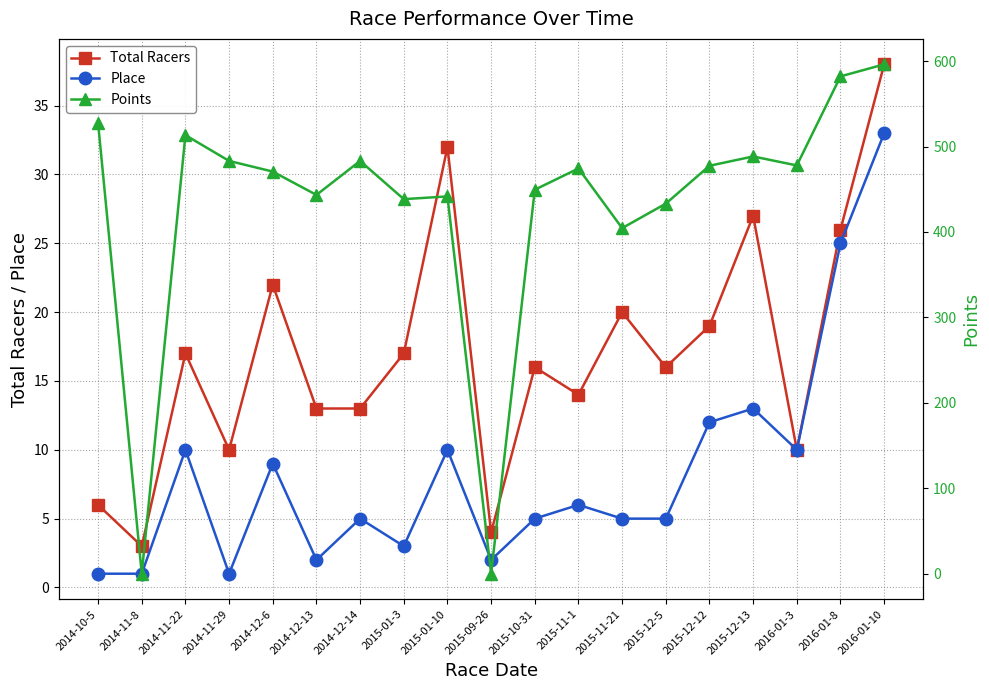

At which label does Points first exceed 474?

2014-10-5